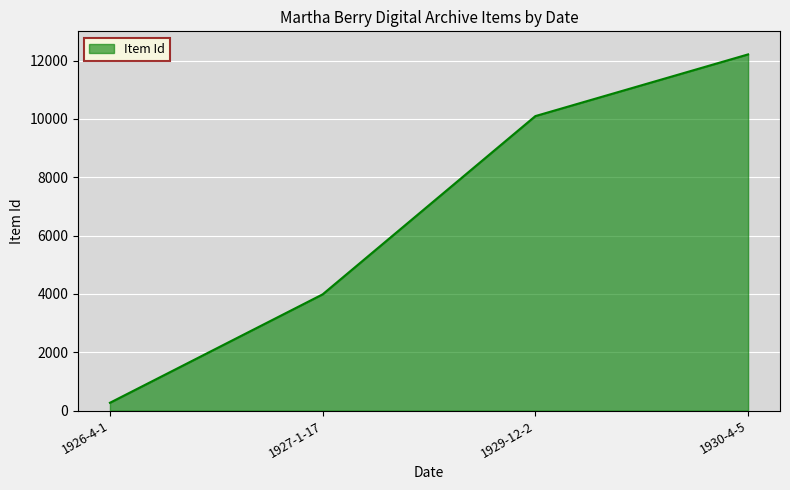

What is the maximum value shown in the chart?

12210